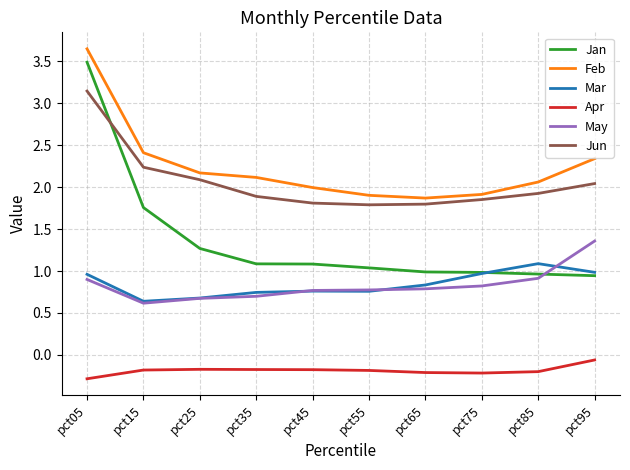

Which series has the largest total across all categories?

Feb